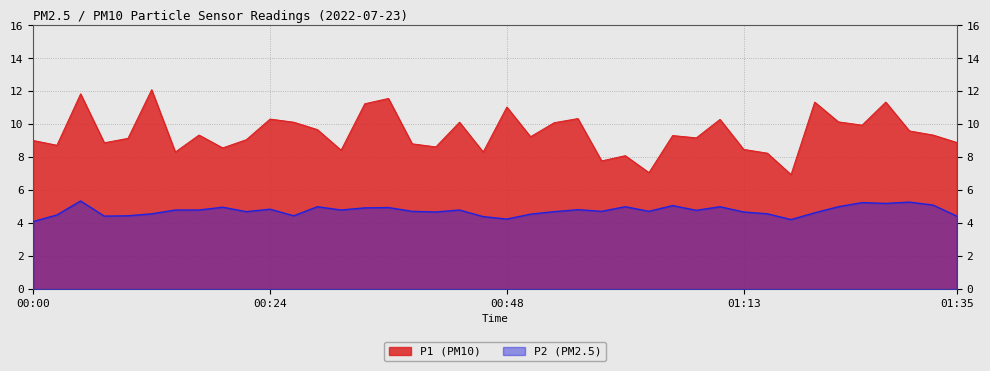

What are all the series names shown in the legend?

P1 (PM10), P2 (PM2.5)